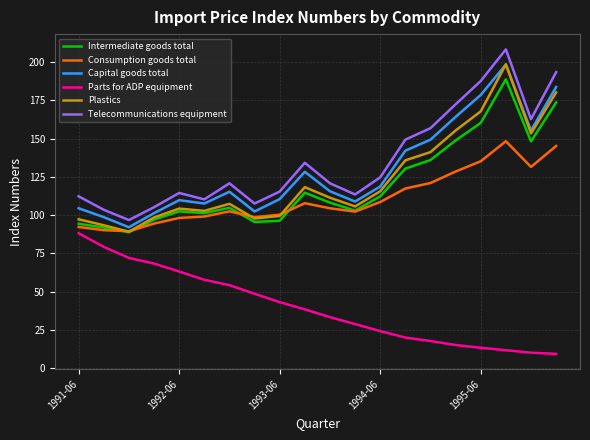

What is the maximum value for Parts for ADP equipment?

88.2